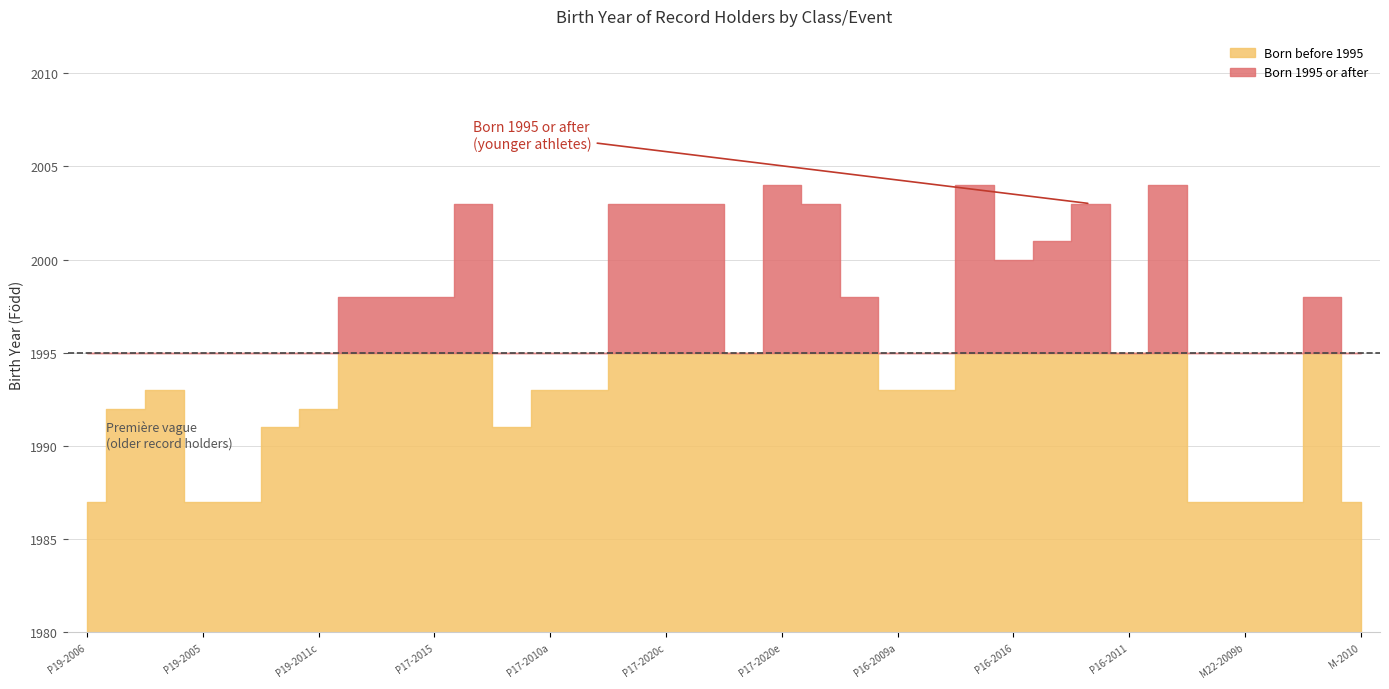

How many data points are above 1995?

16